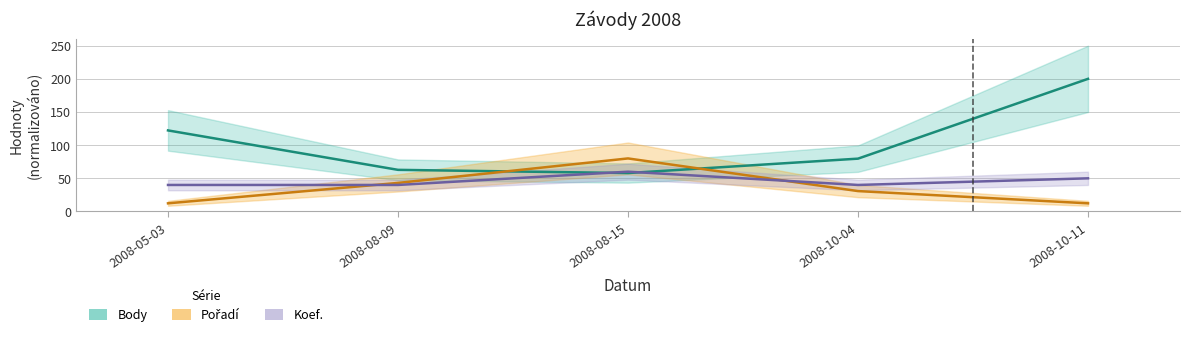

True or false: Koef. has a value of 40.0 at 2008-08-09.

True